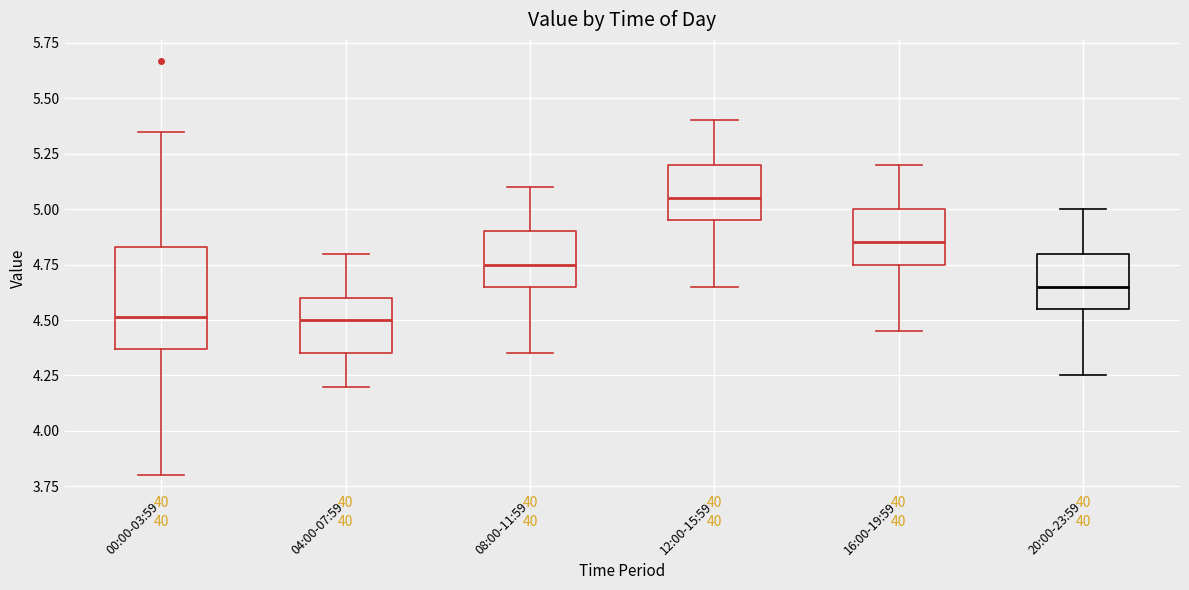

Reading left to right, transcribe this box plot: for each box, give where its median line is, the range the box spans, and where its two whiskers end, as read against the y-axis. The values are not printed on the chart, so give them approximately, as read against the axis.

00:00-03:59: median 4.50, box 4.35 to 4.85, whiskers 3.80 to 5.35
04:00-07:59: median 4.50, box 4.35 to 4.60, whiskers 4.20 to 4.80
08:00-11:59: median 4.75, box 4.65 to 4.90, whiskers 4.35 to 5.10
12:00-15:59: median 5.05, box 4.95 to 5.20, whiskers 4.65 to 5.40
16:00-19:59: median 4.85, box 4.75 to 5.00, whiskers 4.45 to 5.20
20:00-23:59: median 4.65, box 4.55 to 4.80, whiskers 4.25 to 5.00